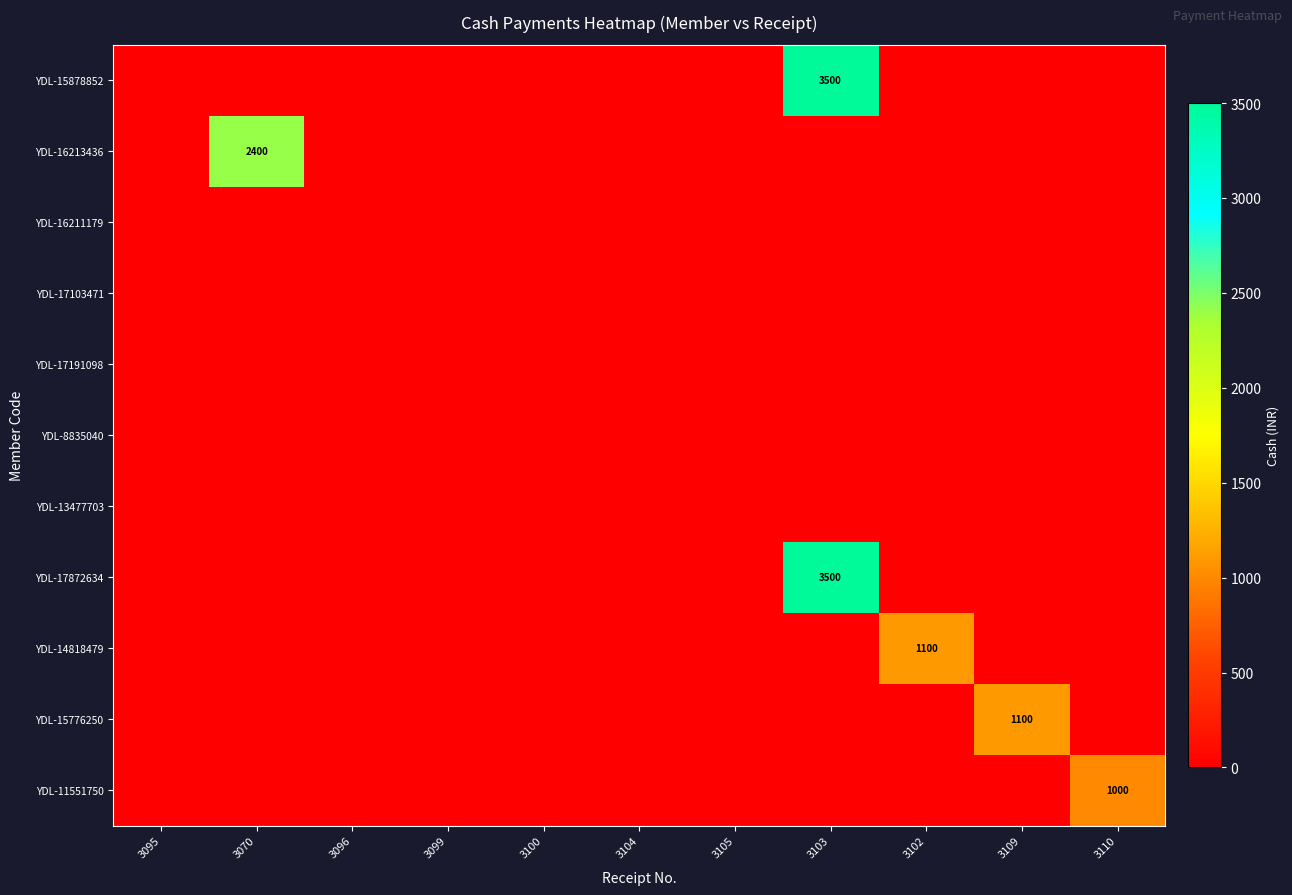

What is the total value across all series at 3102?

1100